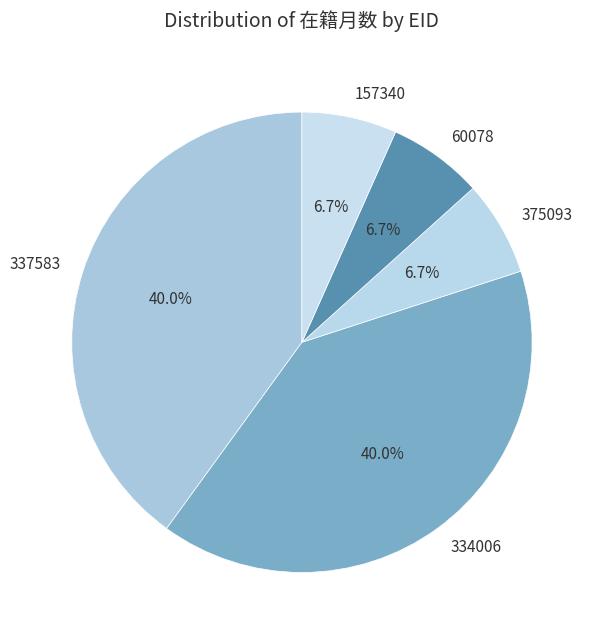

To the nearest percent, what is the difference between the largest and smallest slice percentages?

33%